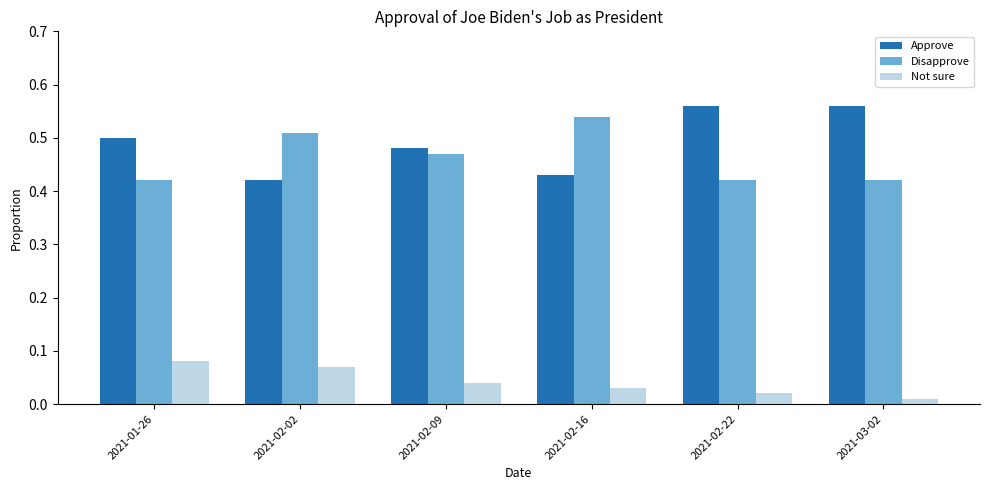

How many Not sure values are between 0 and 1?

6